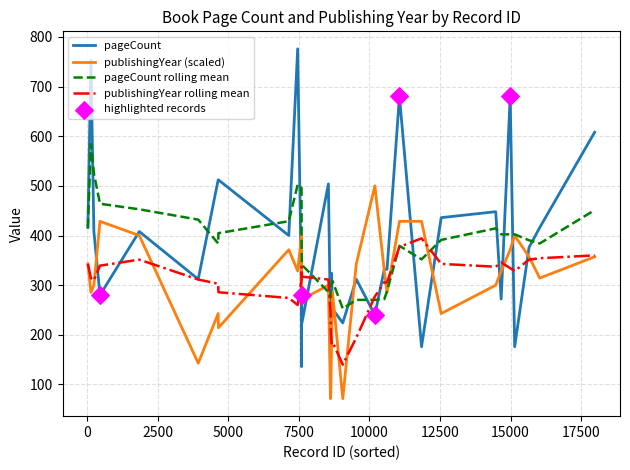

At how many categories does at least one series exceed 138?

34